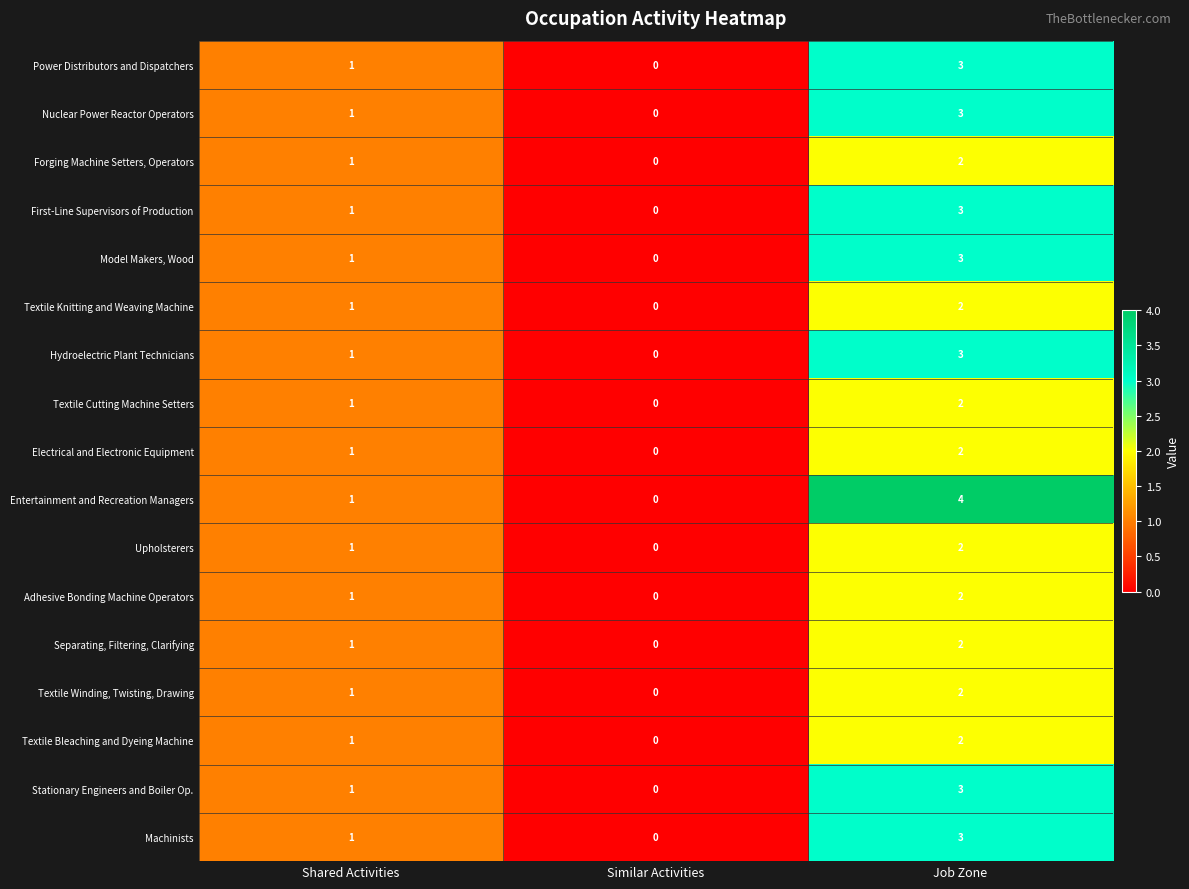

Which series has the largest total across all categories?

Entertainment and Recreation Managers